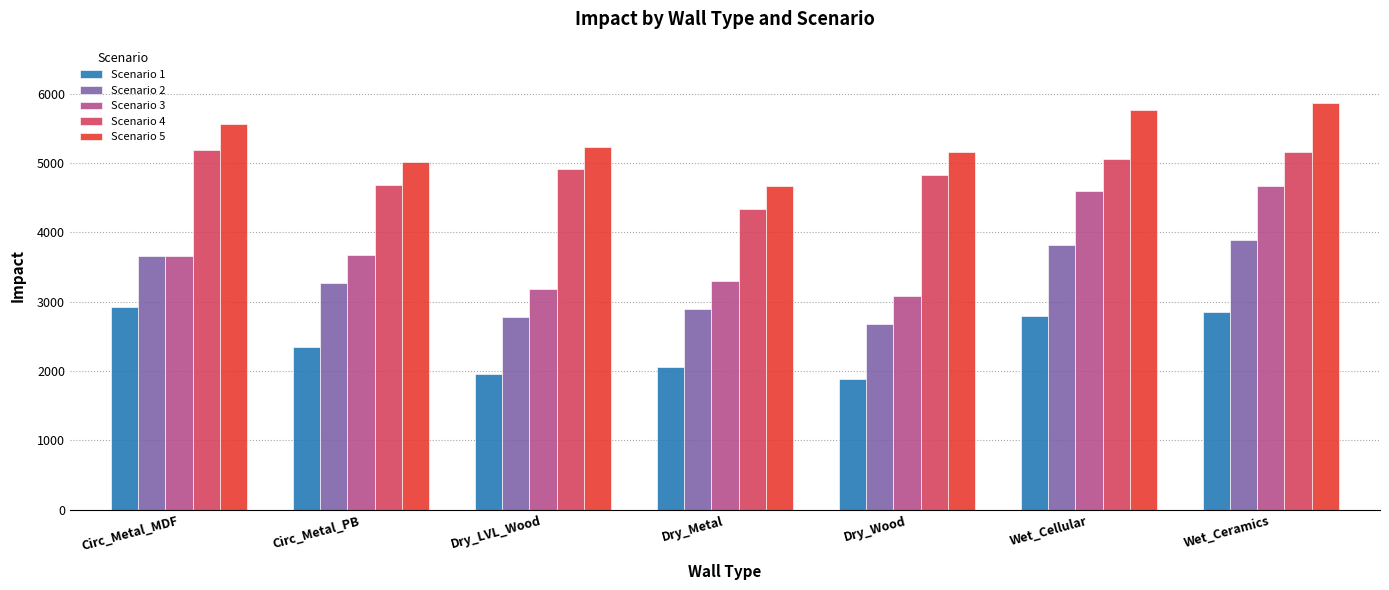

What is the minimum value shown in the chart?

1883.6